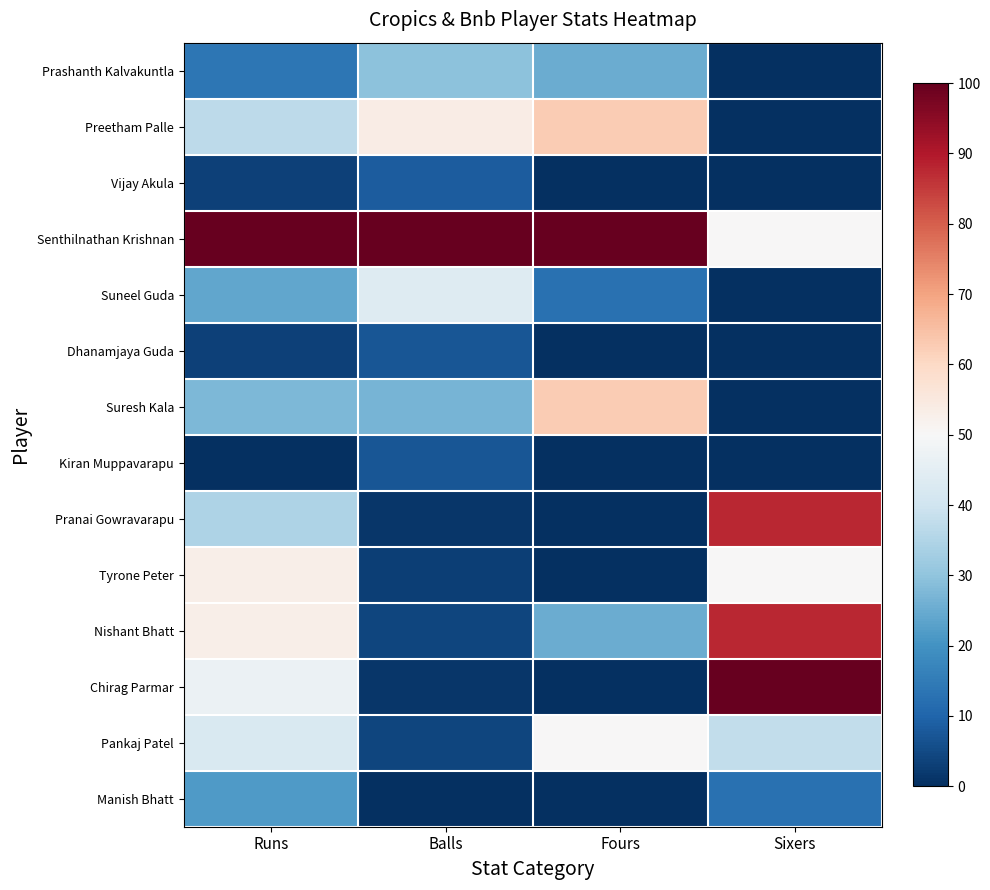

What is the greatest value displayed?

100.0